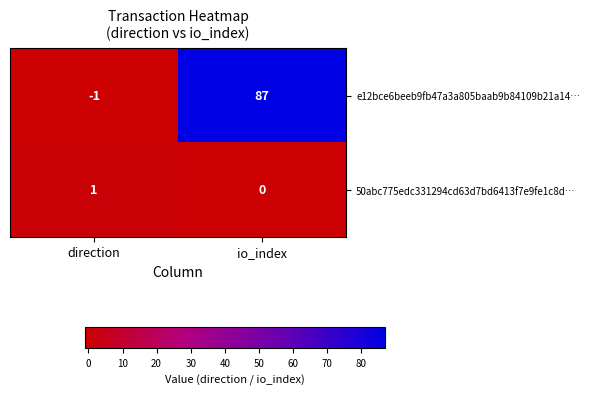

At which label is e12bce6beeb9fb47a3a805baab9b84109b21a14… closest to 43?

direction